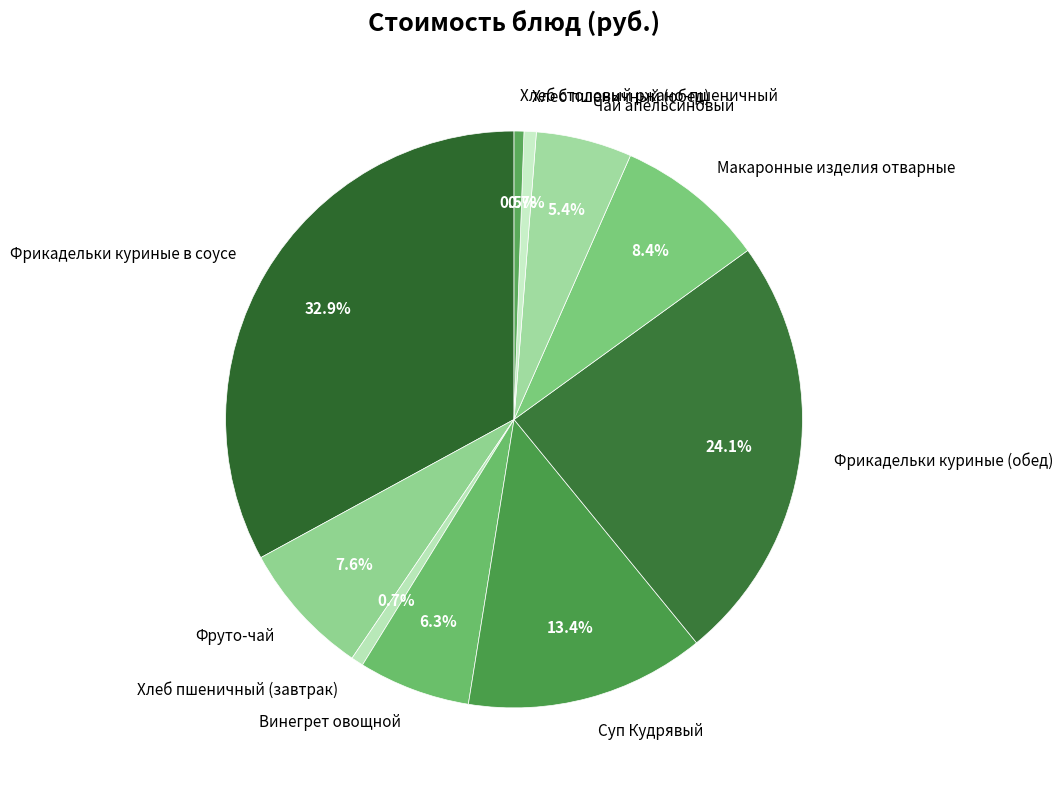

To the nearest percent, what is the difference between the largest and smallest slice percentages?

32%